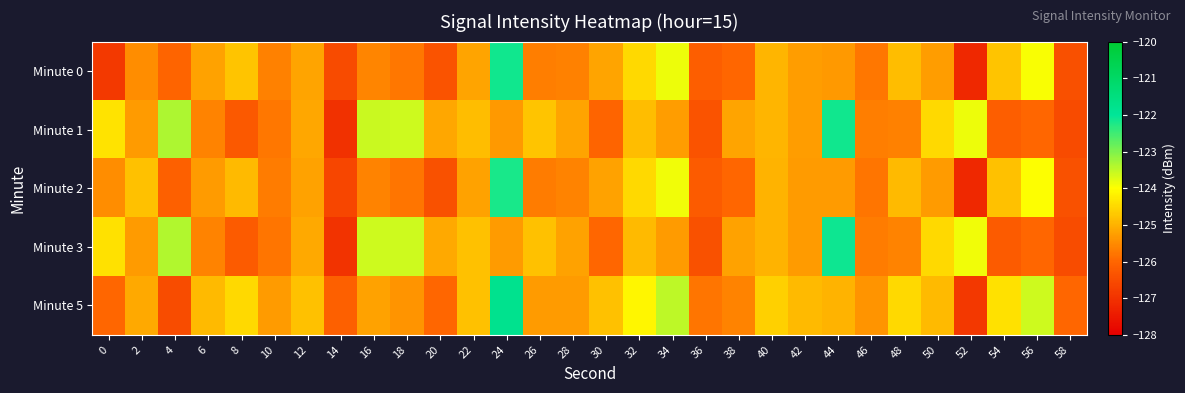

Reading left to right, what are all the values shown in this chart?

Minute 0: 0=-126.9	2=-125.5	4=-126.0	6=-125.2	8=-124.8	10=-125.6	12=-125.2	14=-126.5	16=-125.6	18=-125.8	20=-126.4	22=-125.2	24=-122.1	26=-125.7	28=-125.6	30=-125.2	32=-124.5	34=-123.9	36=-126.1	38=-126.0	40=-125.0	42=-125.3	44=-125.3	46=-125.8	48=-124.9	50=-125.3	52=-127.2	54=-124.8	56=-123.9	58=-126.4
Minute 1: 0=-124.4	2=-125.3	4=-123.3	6=-125.6	8=-126.2	10=-125.8	12=-125.1	14=-127.0	16=-123.6	18=-123.6	20=-125.1	22=-124.8	24=-125.3	26=-124.8	28=-125.2	30=-126.0	32=-124.9	34=-125.3	36=-126.4	38=-125.2	40=-125.0	42=-125.3	44=-122.1	46=-125.7	48=-125.6	50=-124.5	52=-123.9	54=-126.1	56=-126.0	58=-126.5
Minute 2: 0=-125.5	2=-124.8	4=-126.1	6=-125.3	8=-124.9	10=-125.7	12=-125.2	14=-126.6	16=-125.6	18=-125.8	20=-126.4	22=-125.2	24=-122.2	26=-125.7	28=-125.6	30=-125.2	32=-124.5	34=-123.9	36=-126.2	38=-126.0	40=-125.0	42=-125.3	44=-125.3	46=-125.8	48=-124.9	50=-125.3	52=-127.2	54=-124.8	56=-124.0	58=-126.4
Minute 3: 0=-124.4	2=-125.3	4=-123.4	6=-125.6	8=-126.2	10=-125.8	12=-125.1	14=-127.0	16=-123.6	18=-123.6	20=-125.1	22=-124.8	24=-125.3	26=-124.8	28=-125.2	30=-126.0	32=-124.9	34=-125.3	36=-126.4	38=-125.2	40=-125.0	42=-125.3	44=-122.1	46=-125.7	48=-125.6	50=-124.5	52=-123.9	54=-126.2	56=-126.0	58=-126.5
Minute 5: 0=-126.0	2=-125.1	4=-126.5	6=-124.9	8=-124.5	10=-125.3	12=-124.8	14=-126.1	16=-125.2	18=-125.4	20=-126.0	22=-124.8	24=-121.8	26=-125.3	28=-125.3	30=-124.8	32=-124.1	34=-123.5	36=-125.8	38=-125.6	40=-124.6	42=-124.9	44=-125.0	46=-125.4	48=-124.5	50=-124.9	52=-126.9	54=-124.4	56=-123.6	58=-126.0